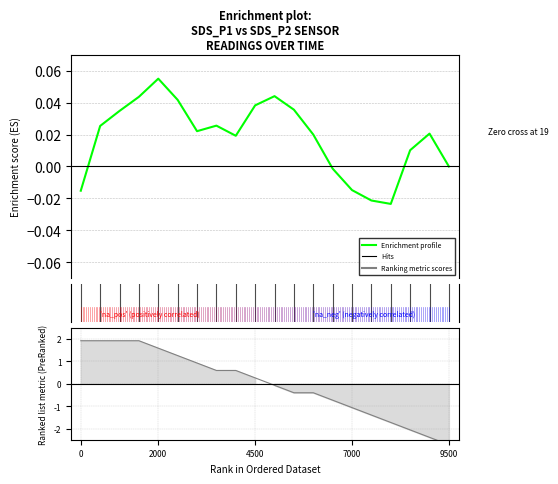

The value at 17 is 0.0. True or false?

True